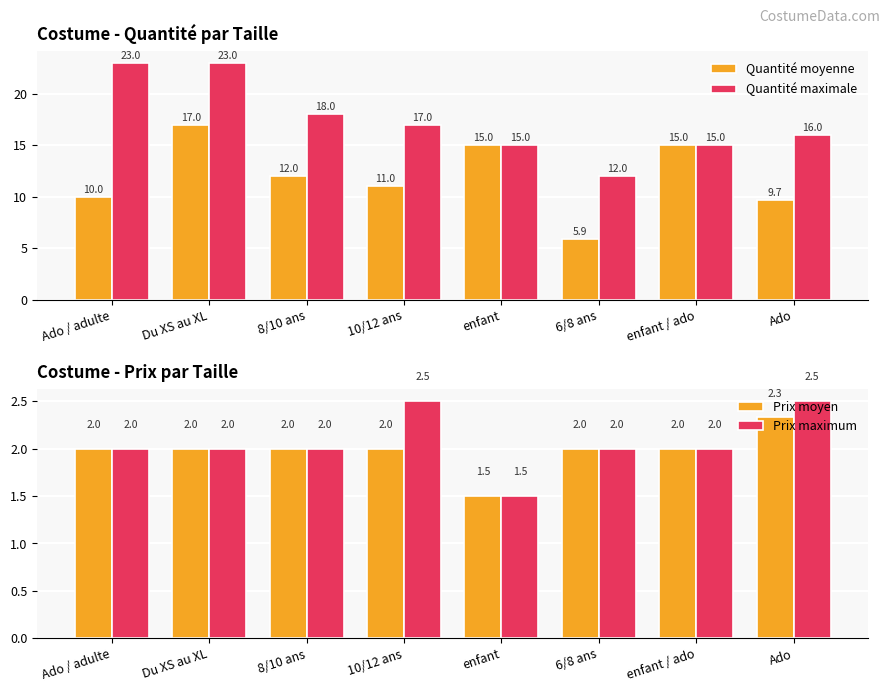

Rank the series at 6/8 ans from lowest to highest value.

Prix moyen, Prix maximum, Quantité moyenne, Quantité maximale